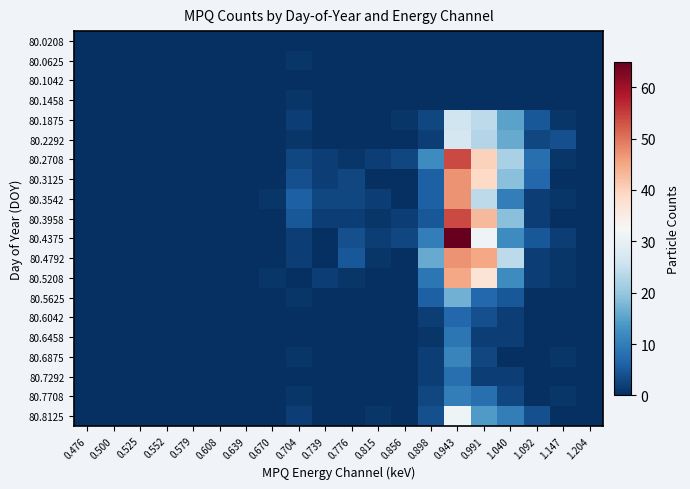

Which has a higher value, 0.704 or 0.991?

0.704